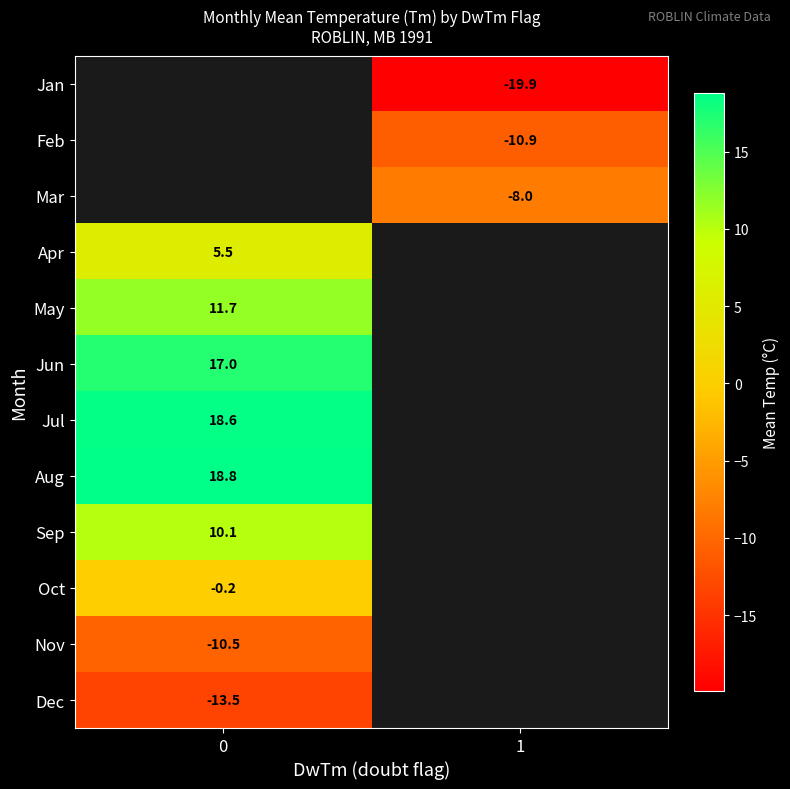

The value of Aug at 0 is 31.3. True or false?

False